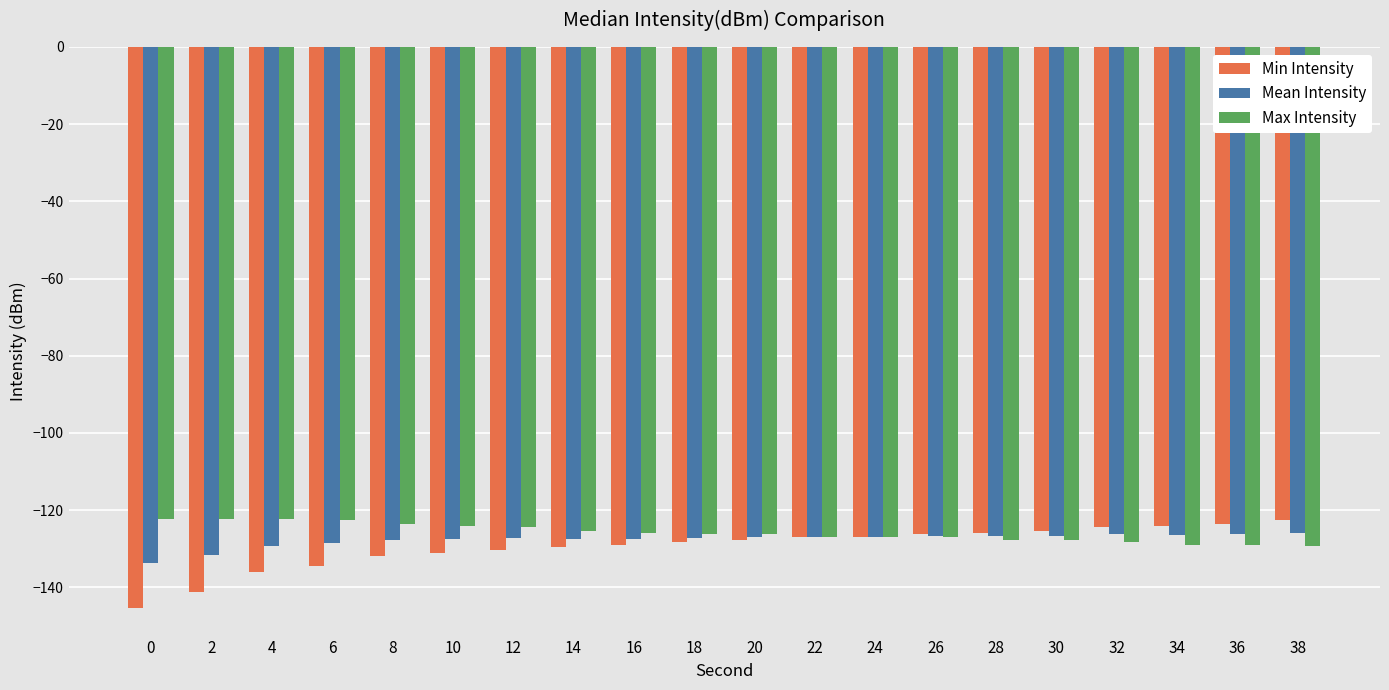

Which series has the largest range (max minus min)?

Min Intensity